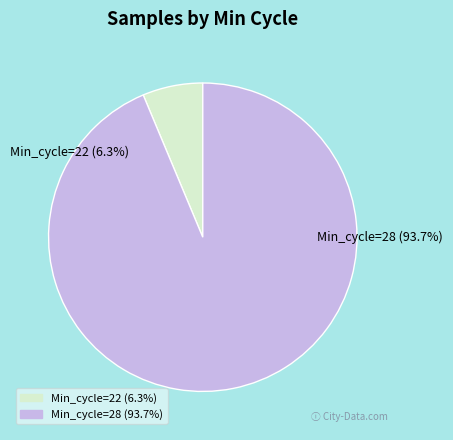

Rank the categories by value from highest to lowest.

Min_cycle=28, Min_cycle=22